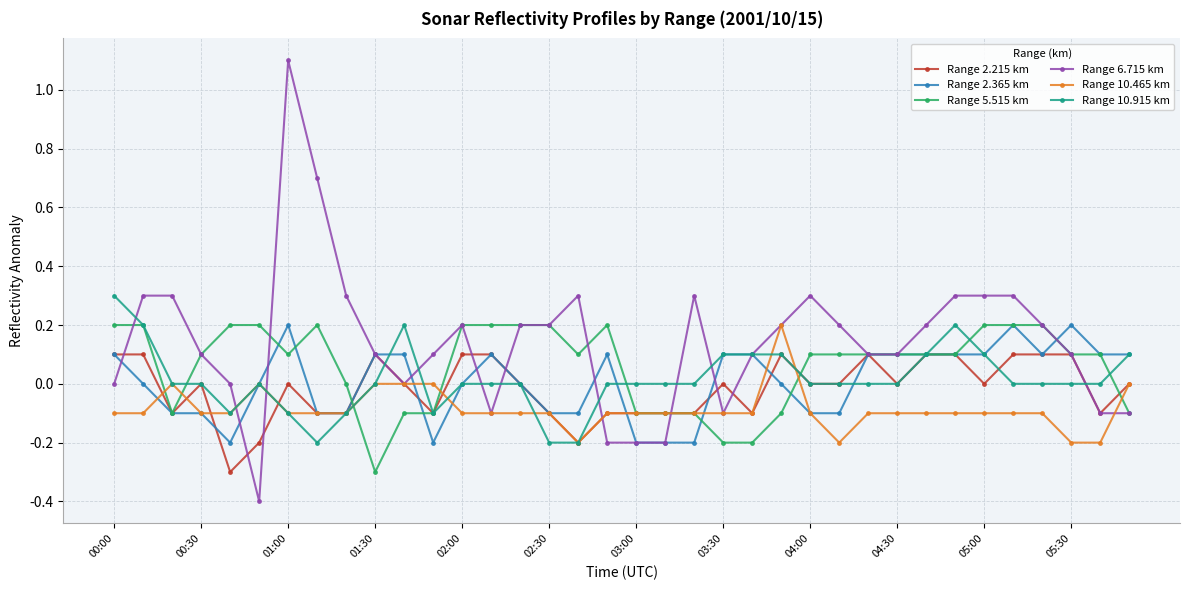

Which series has the largest range (max minus min)?

Range 6.715 km